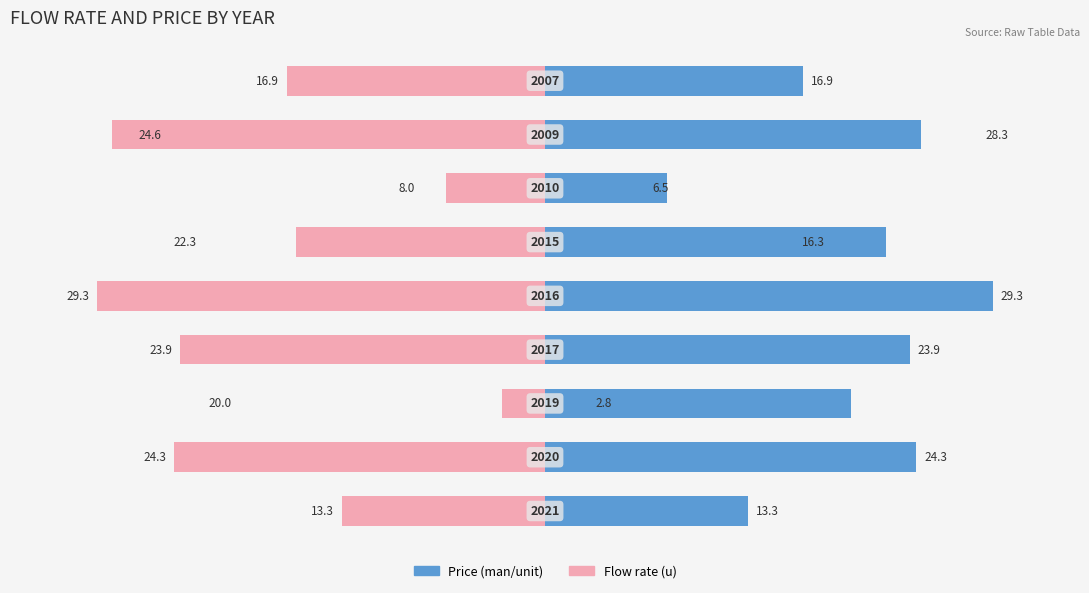

What is the highest value of the Price (man/unit) series?

29.3